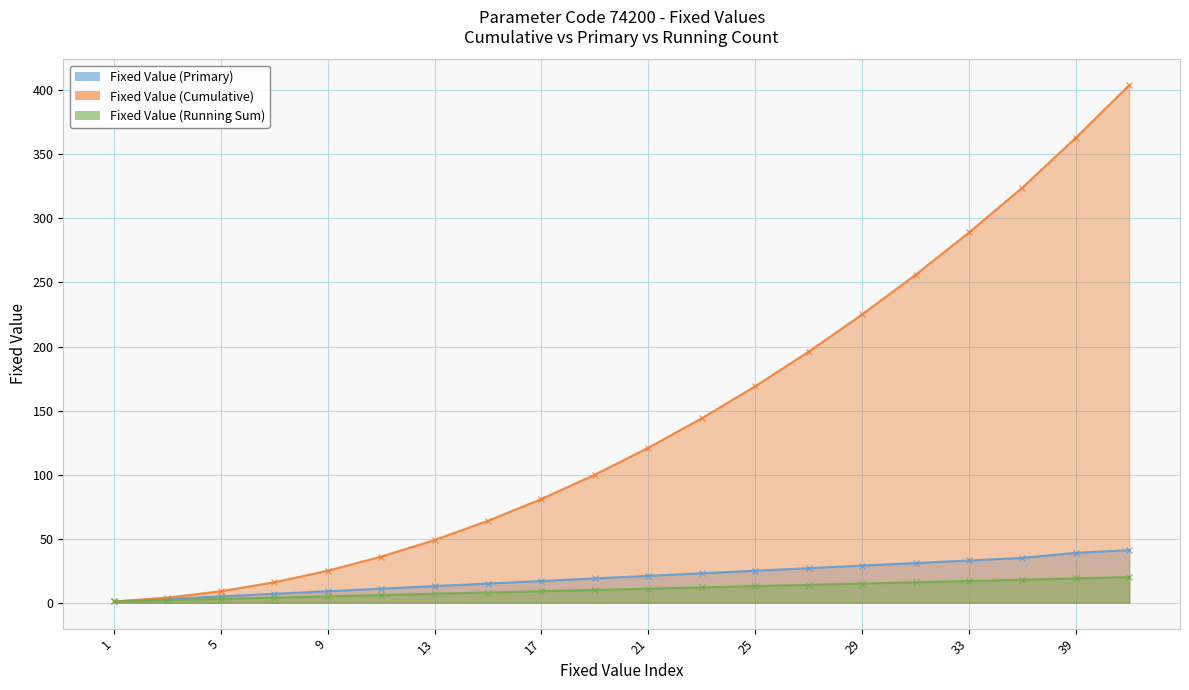

Reading right to left, transcribe all the data shown in this chart.

Fixed Value (Primary): 41=41	39=39	35=35	33=33	31=31	29=29	27=27	25=25	23=23	21=21	19=19	17=17	15=15	13=13	11=11	9=9	7=7	5=5	3=3	1=1
Fixed Value (Cumulative): 41=404	39=363	35=324	33=289	31=256	29=225	27=196	25=169	23=144	21=121	19=100	17=81	15=64	13=49	11=36	9=25	7=16	5=9	3=4	1=1
Fixed Value (Running Sum): 41=20	39=19	35=18	33=17	31=16	29=15	27=14	25=13	23=12	21=11	19=10	17=9	15=8	13=7	11=6	9=5	7=4	5=3	3=2	1=1